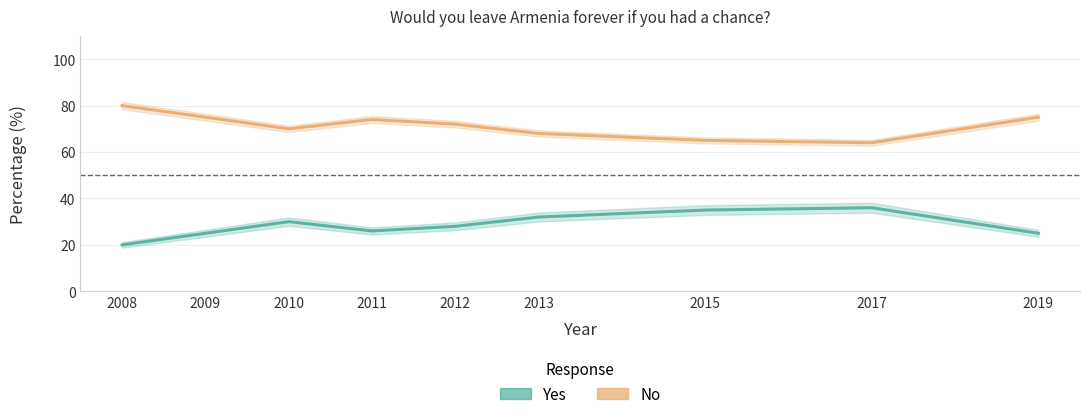

Rank the categories by No value from highest to lowest.

2008, 2009, 2019, 2011, 2012, 2010, 2013, 2015, 2017